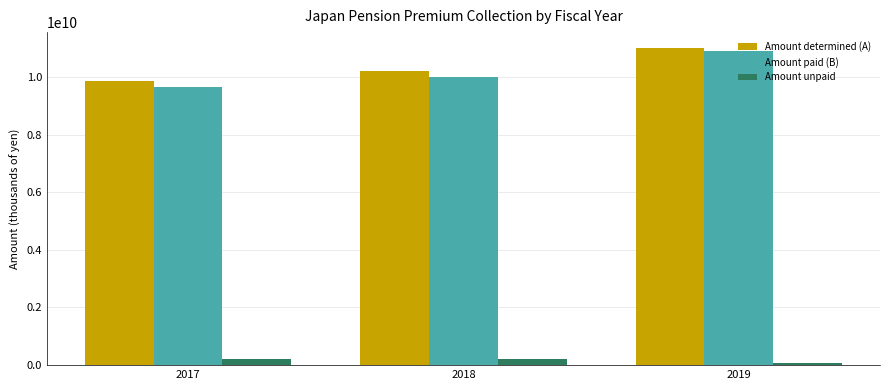

Rank the categories by Amount determined (A) value from lowest to highest.

2017, 2018, 2019